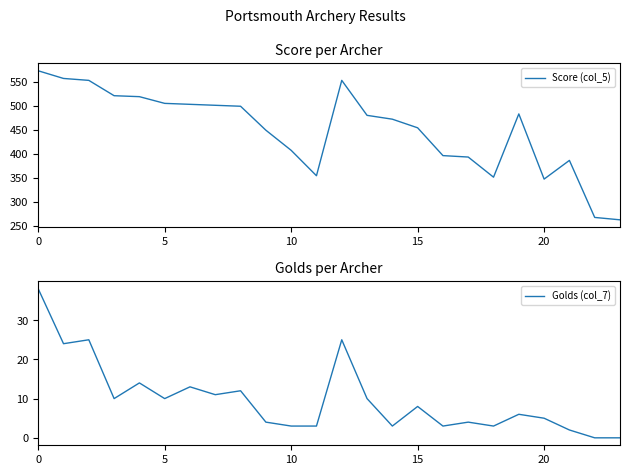

What is the label of the 5th point from the right?

19